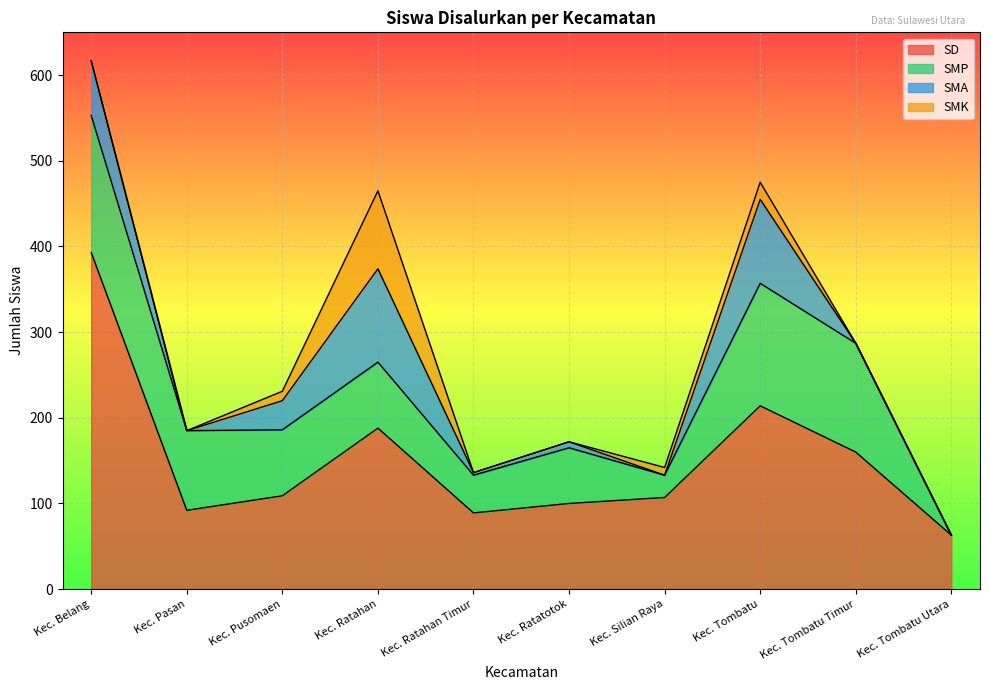

What is the sum of the SMA values at Kec. Tombatu and Kec. Ratahan Timur?

101